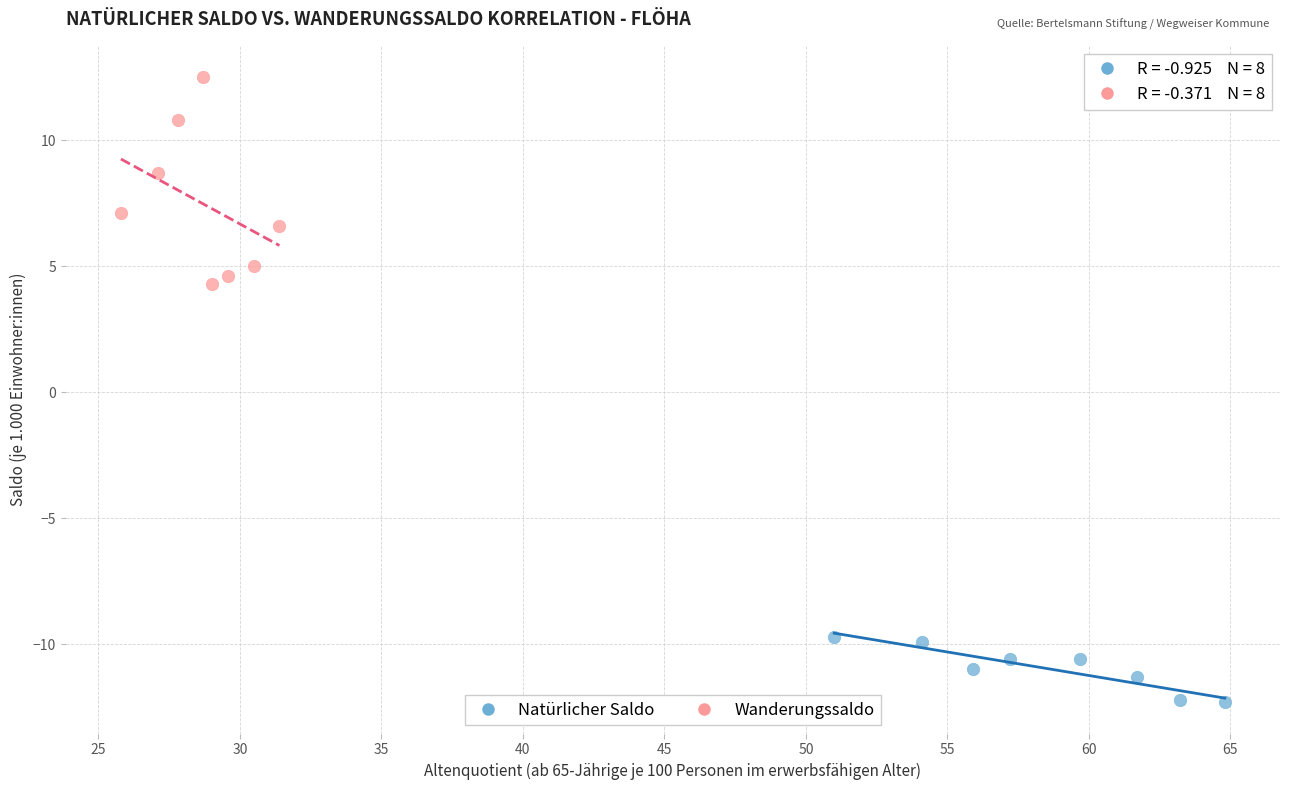

Which series reaches the minimum Y coordinate?

Natürlicher Saldo